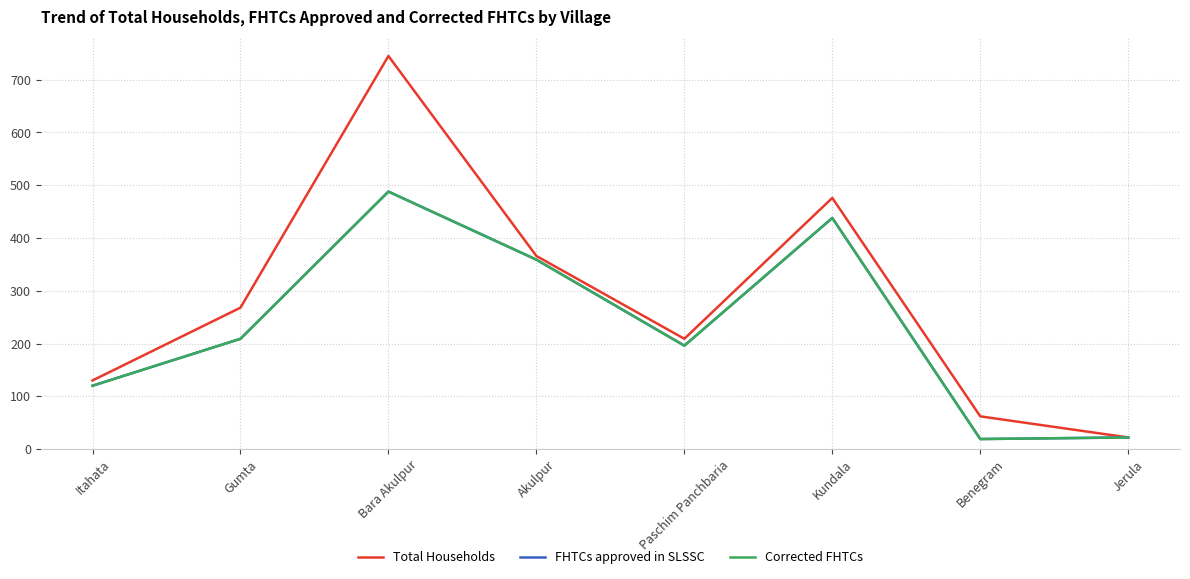

How many values in the Total Households series are below 268?

4